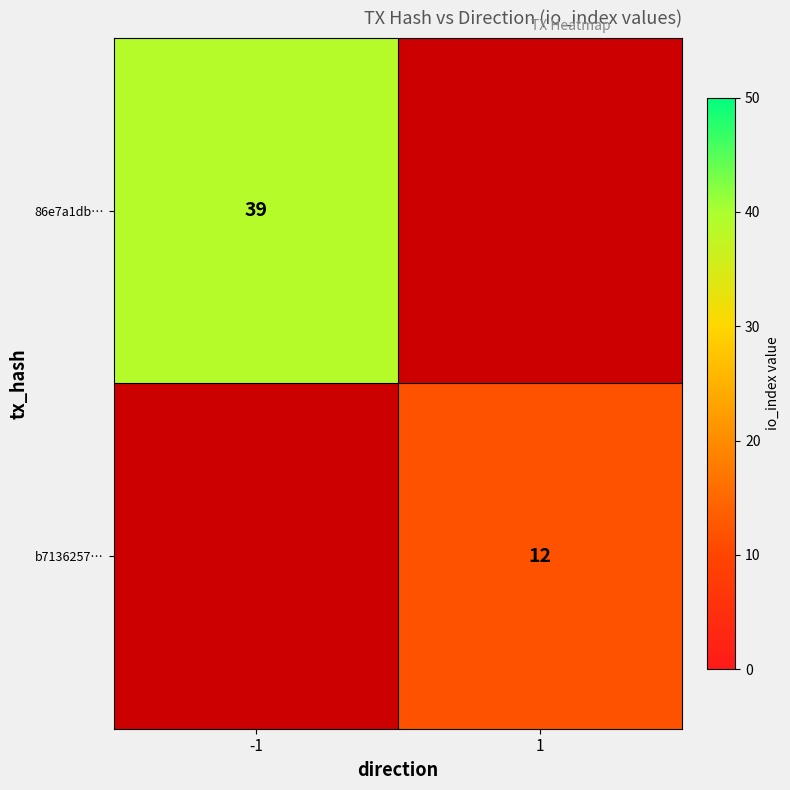

True or false: 86e7a1db… has a value of 39 at -1.

True